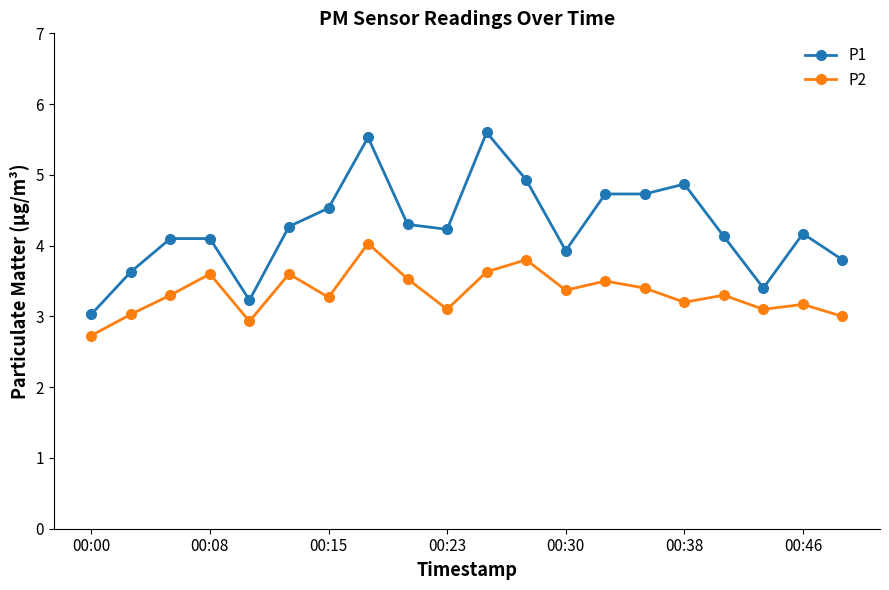

True or false: P1 and P2 cross at least once.

False